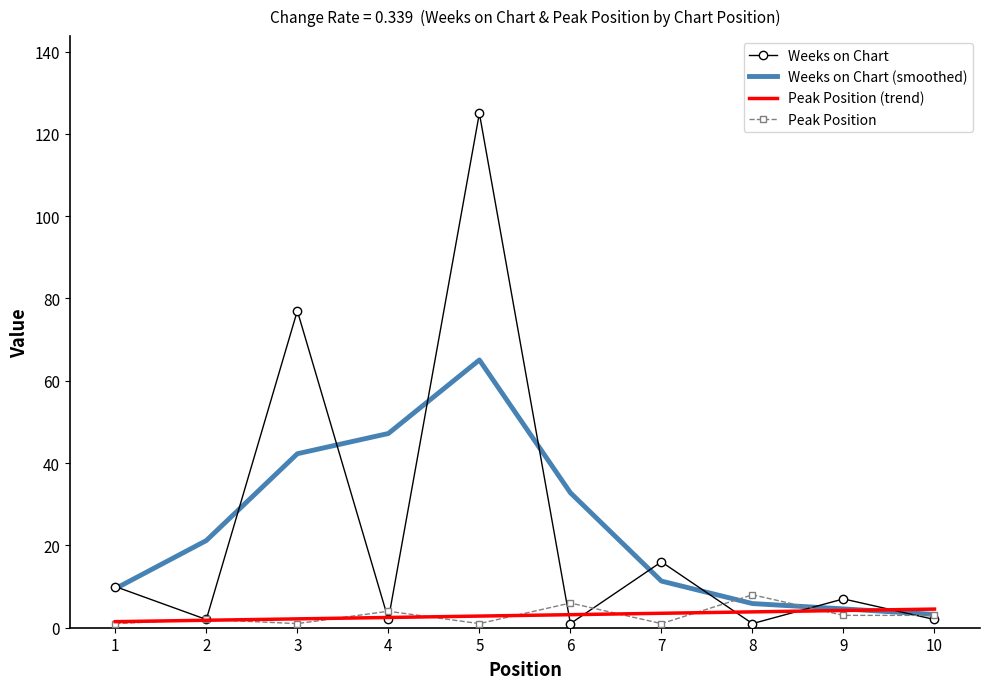

What is the difference between the Weeks on Chart (smoothed) values at 9 and 3?

37.7